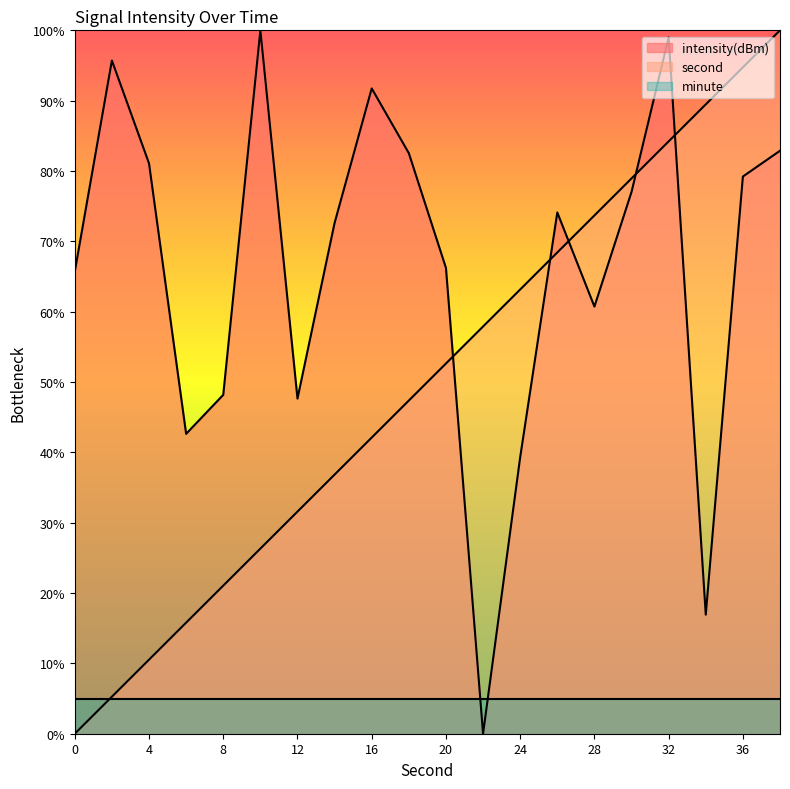

How many intersections are there between intensity and second?

5